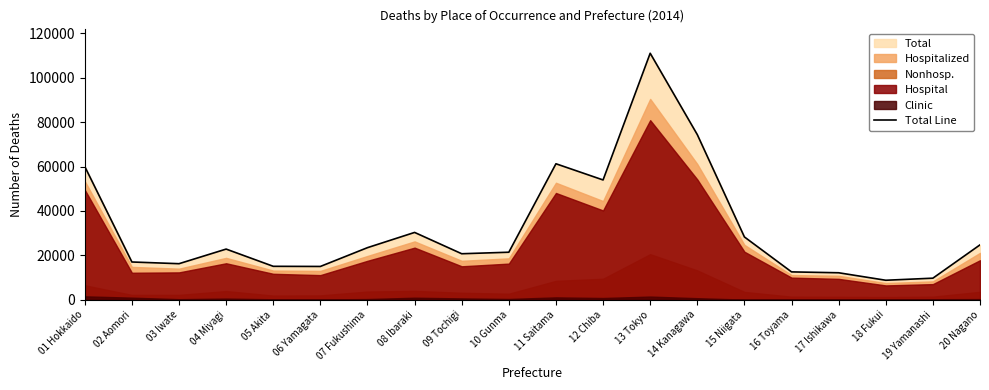

Which category has the highest value across all series?

13 Tokyo